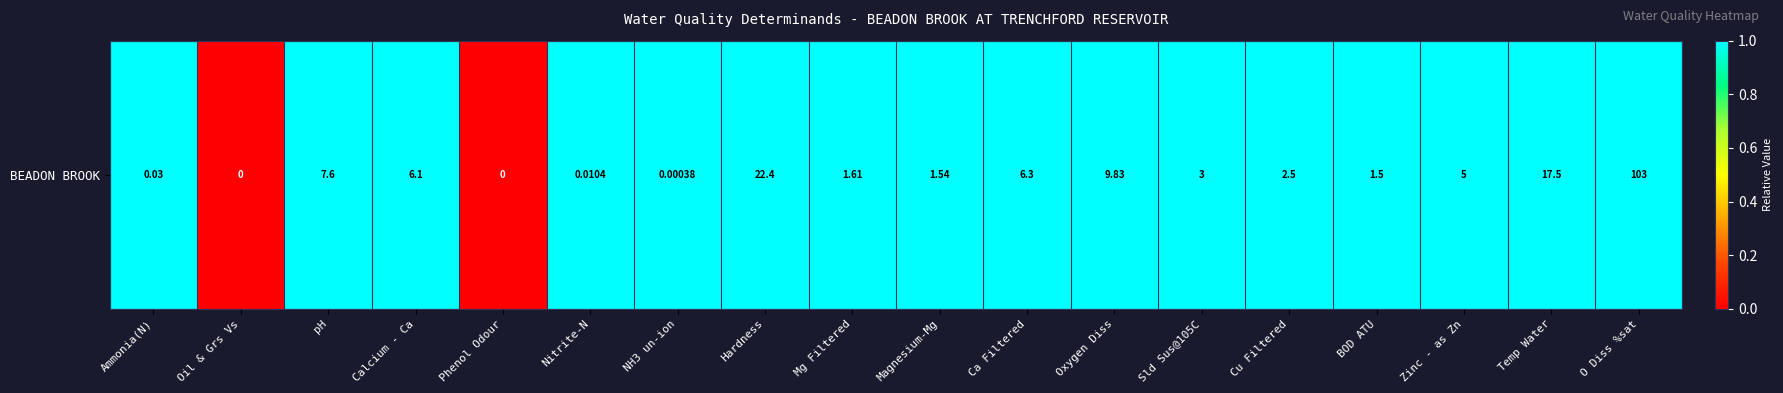

The value at Ca Filtered is 1. True or false?

True